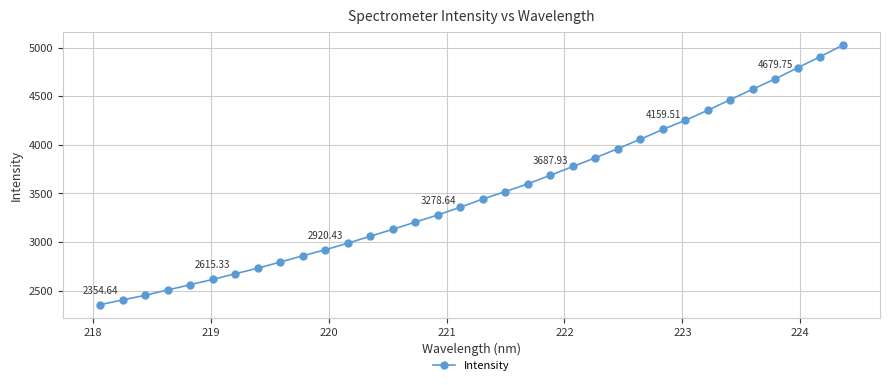

What is the difference between the maximum and second lowest values?

2623.7